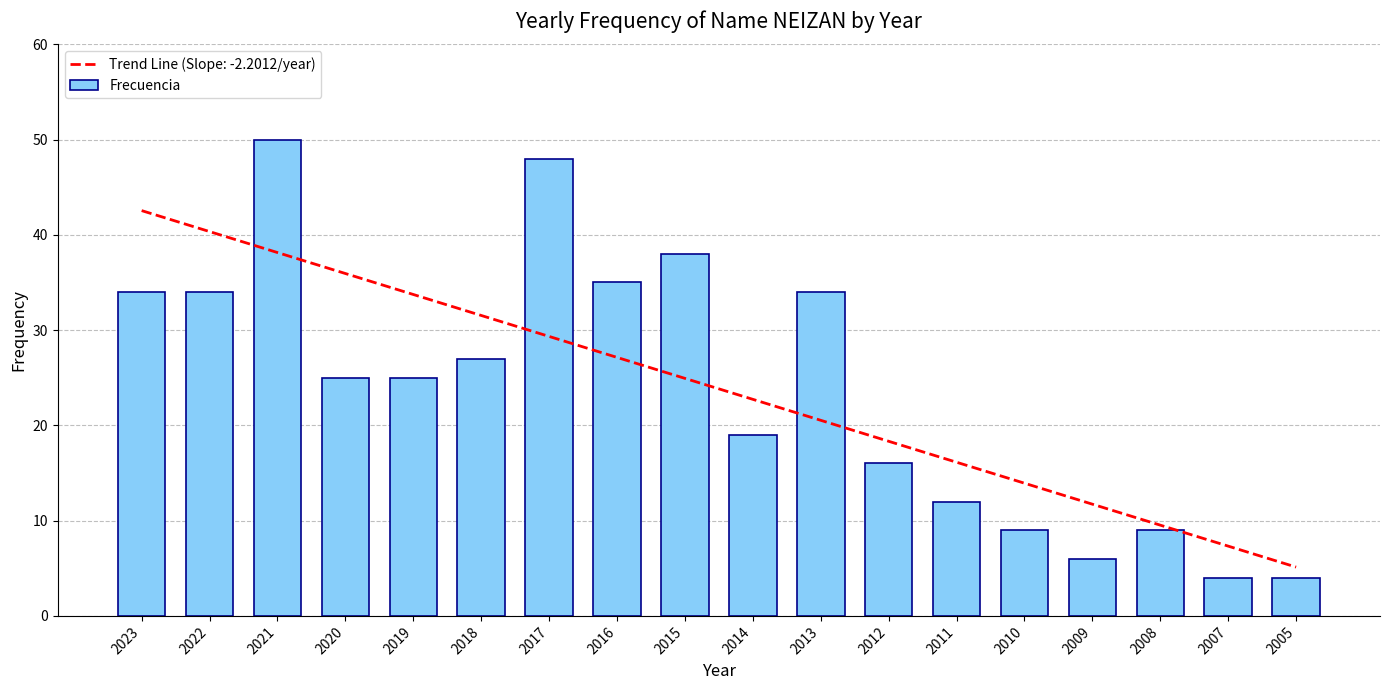

What value does the data have at 2022, to the nearest 5?

35